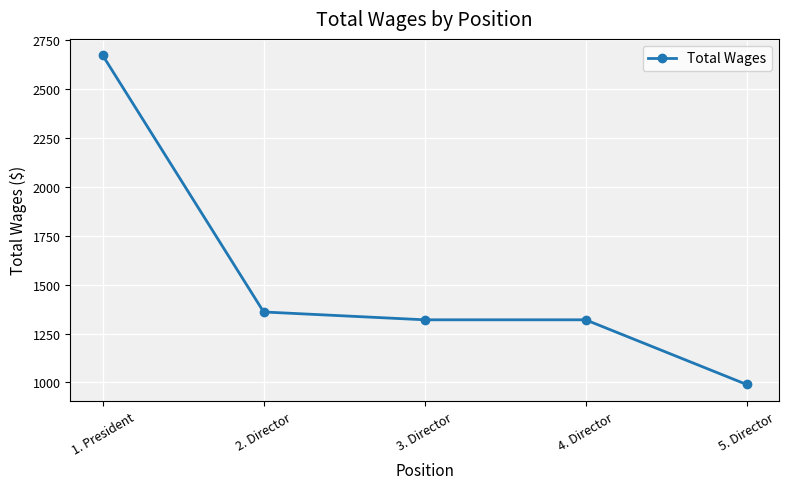

Reading right to left, transcribe all the data shown in this chart.

5. Director=990	4. Director=1320	3. Director=1320	2. Director=1360	1. President=2670